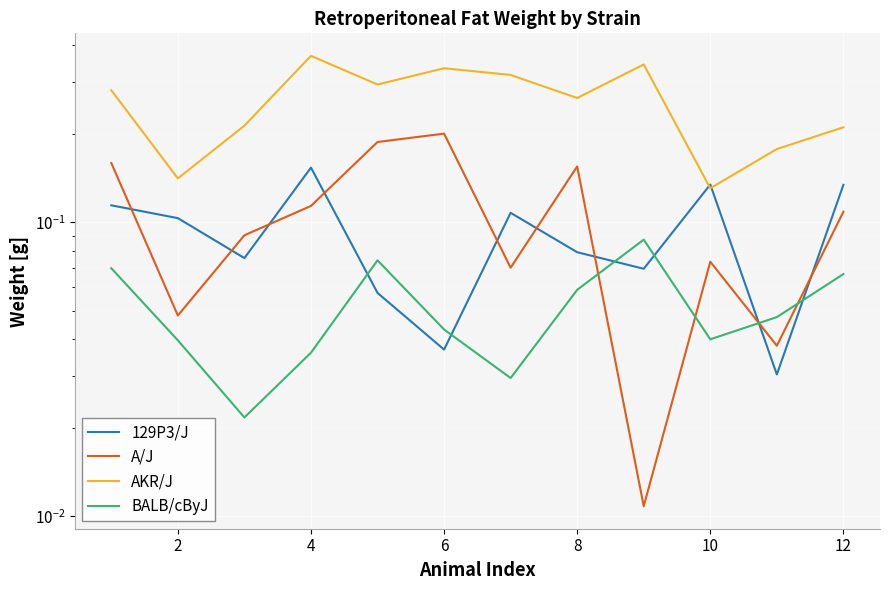

True or false: BALB/cByJ and AKR/J cross at least once.

False